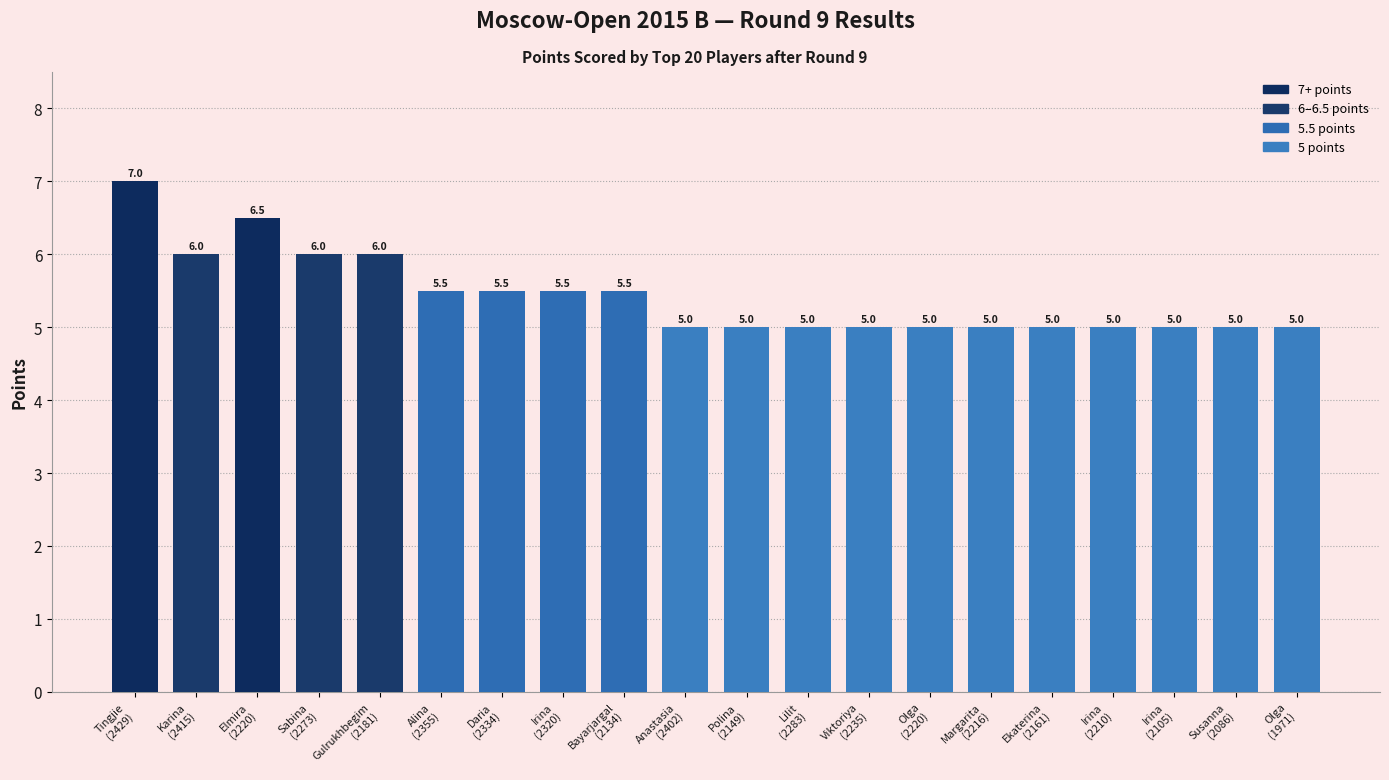

The chart shows a value of 6.0 at Sabina
(2273). True or false?

True